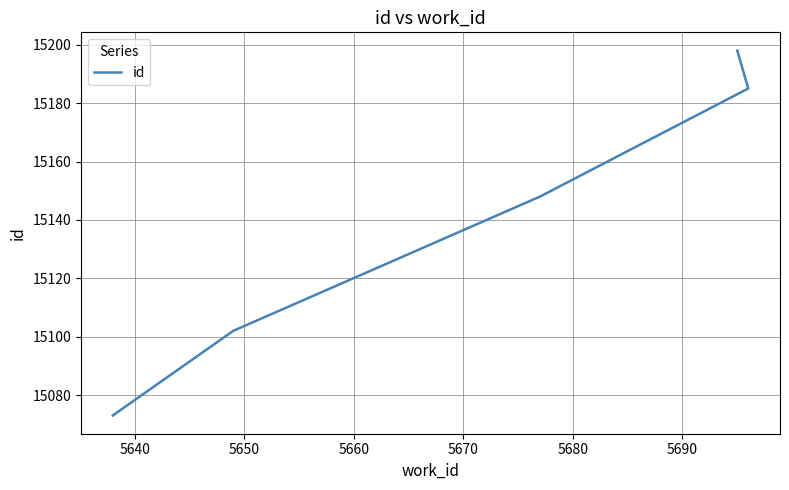

Approximately how many times larger is the value at 5650 compared to 5660?

1.0